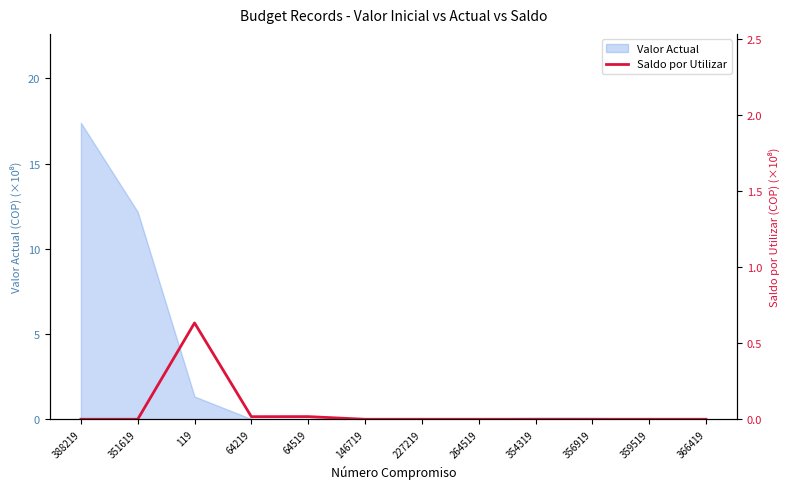

Count the number of values greater than 0.

3